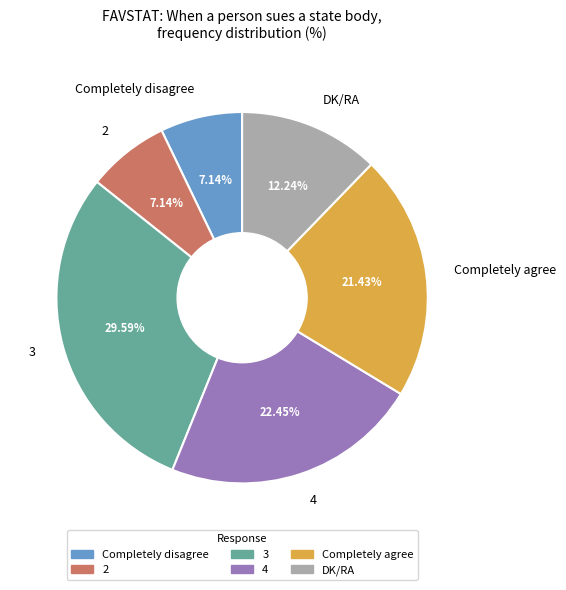

The 2 slice represents 21% of the pie. True or false?

False